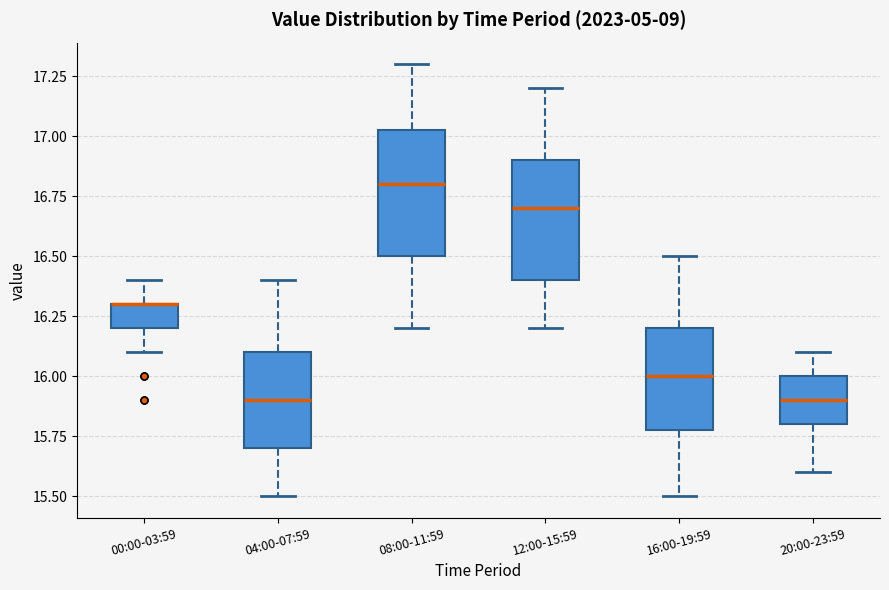

Where does the lower whisker of the box for 16:00-19:59 end on the y-axis? The values are not printed on the chart, so give them approximately, as read against the axis.

15.50